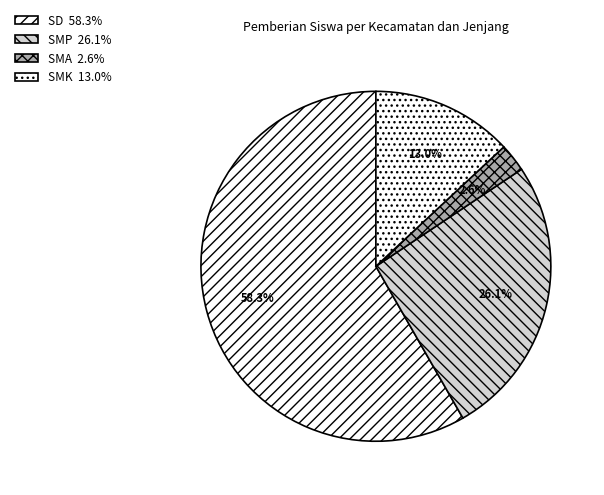

How many segments does this pie chart have?

4